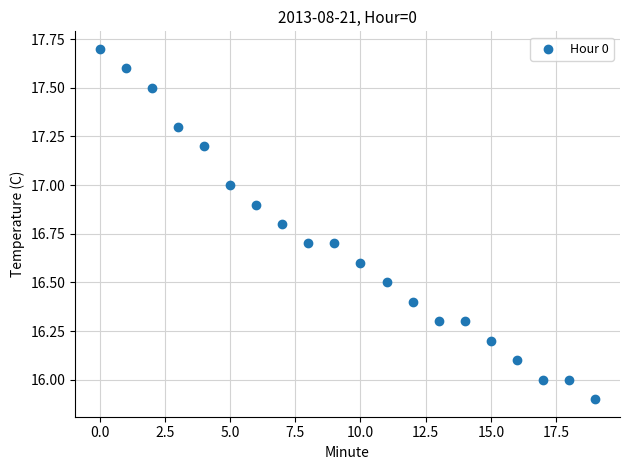

What is the range of Y values (max minus min)?

1.8